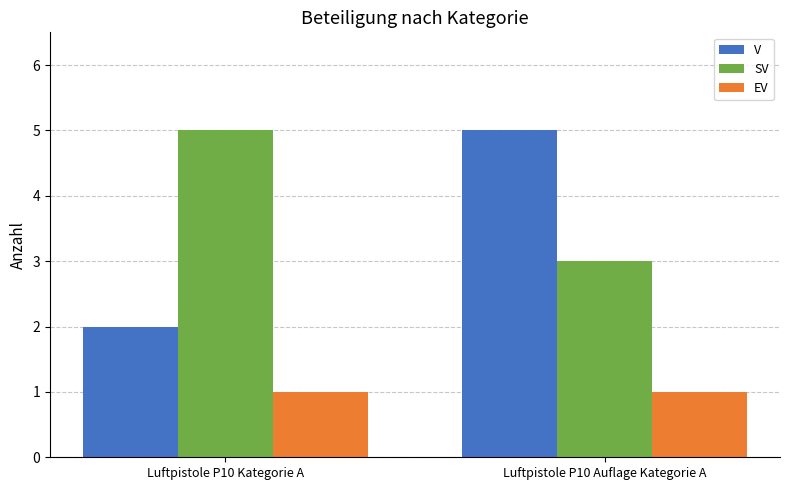

Are the bars grouped side by side (vs. stacked)?

Yes